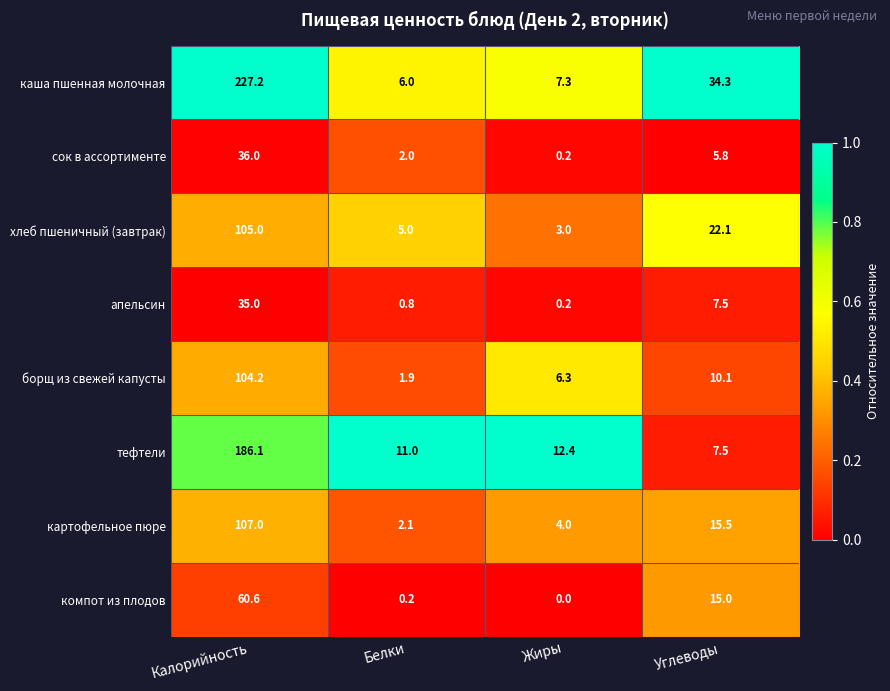

Read the картофельное пюре value at Жиры.

4.0